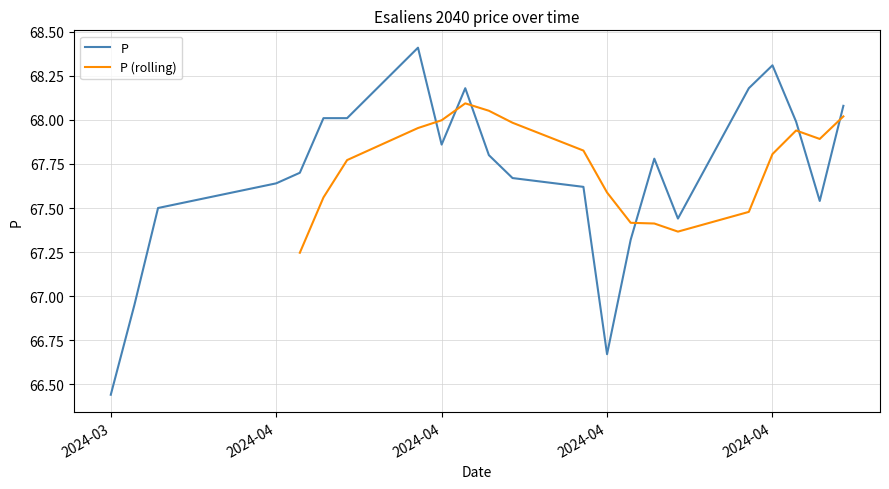

What is the sum of all values?

1489.1